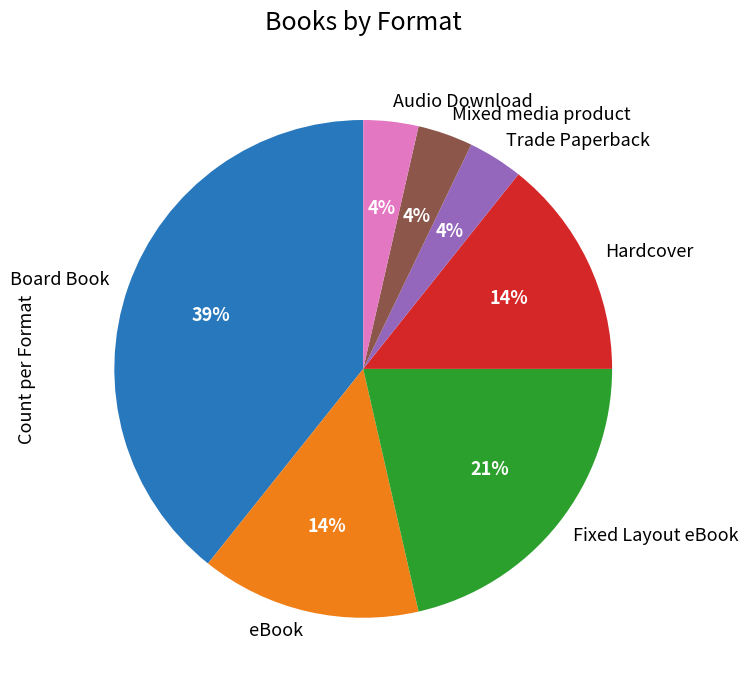

Count the number of slices in the pie.

7